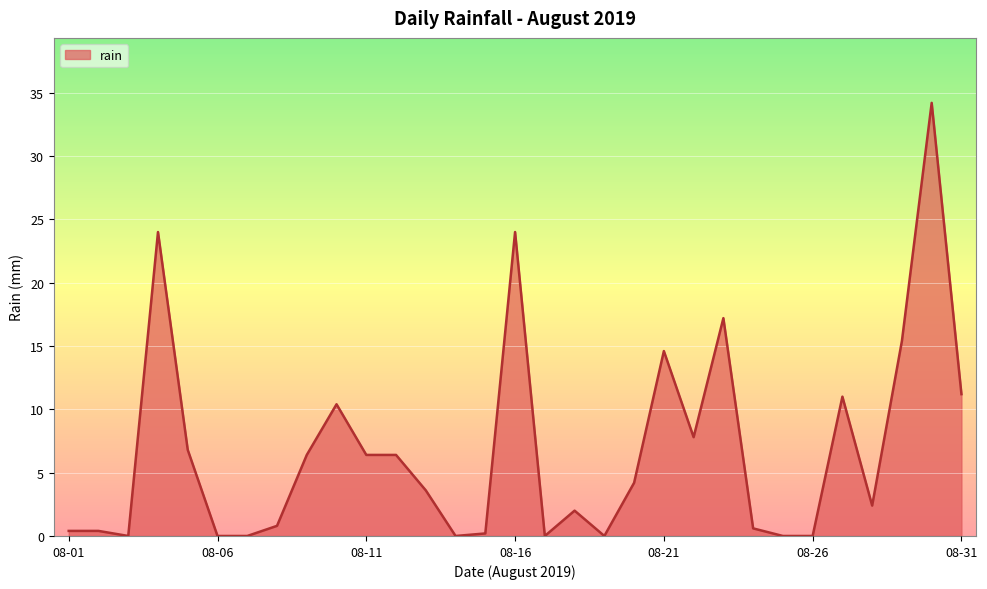

What is the greatest value displayed?

34.2